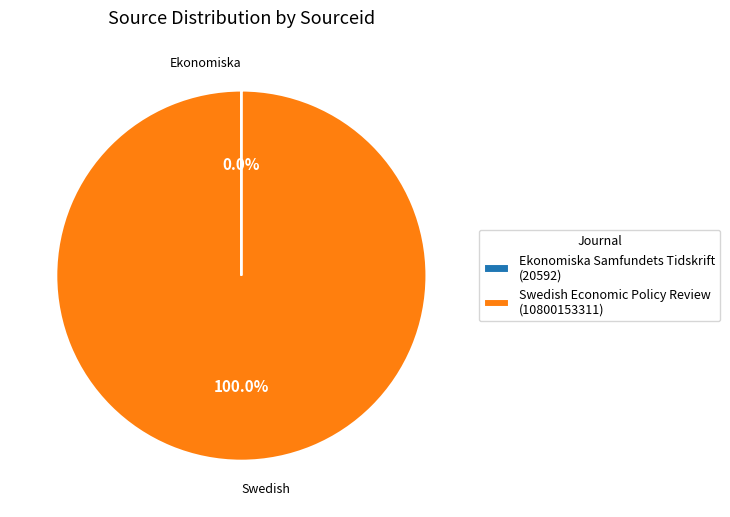

Is there a majority slice in this chart?

Yes